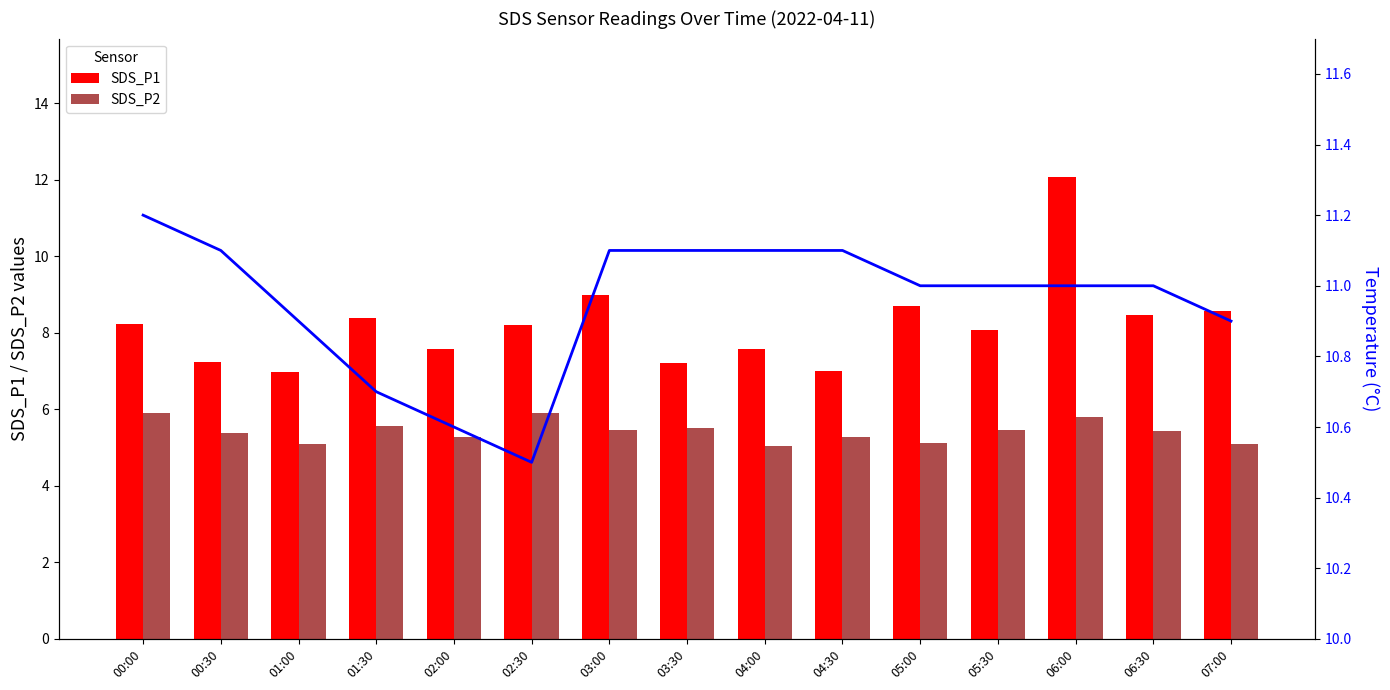

What position from the left is 02:30?

6